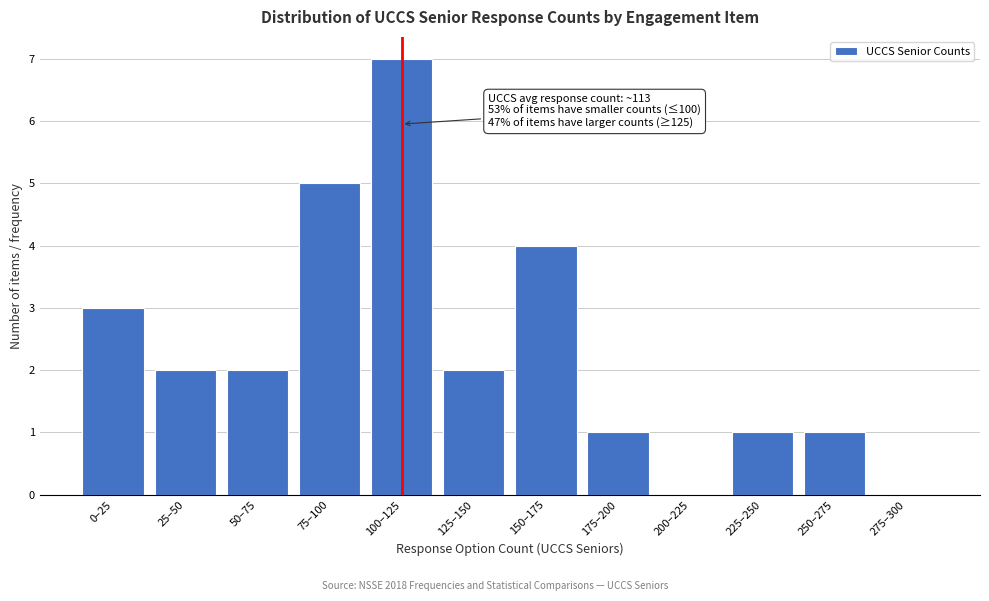

Reading left to right, list all the values displayed in this chart.

0–25=3	25–50=2	50–75=2	75–100=5	100–125=7	125–150=2	150–175=4	175–200=1	200–225=0	225–250=1	250–275=1	275–300=0